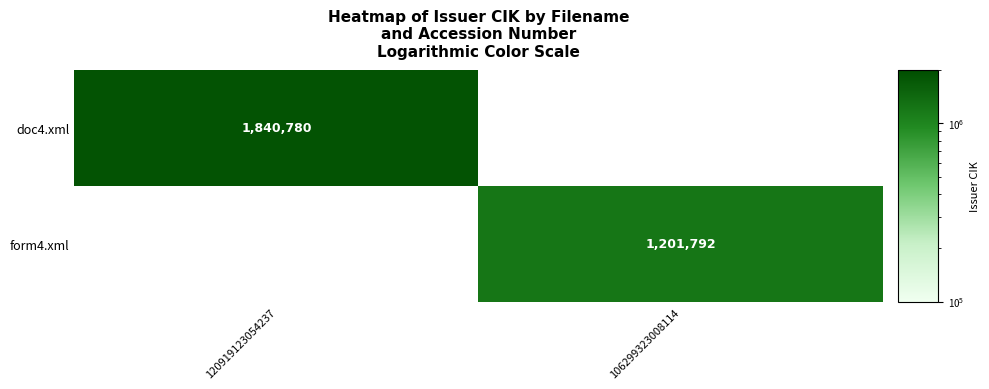

The form4.xml series shows 2021483 at 106299323008114. True or false?

False